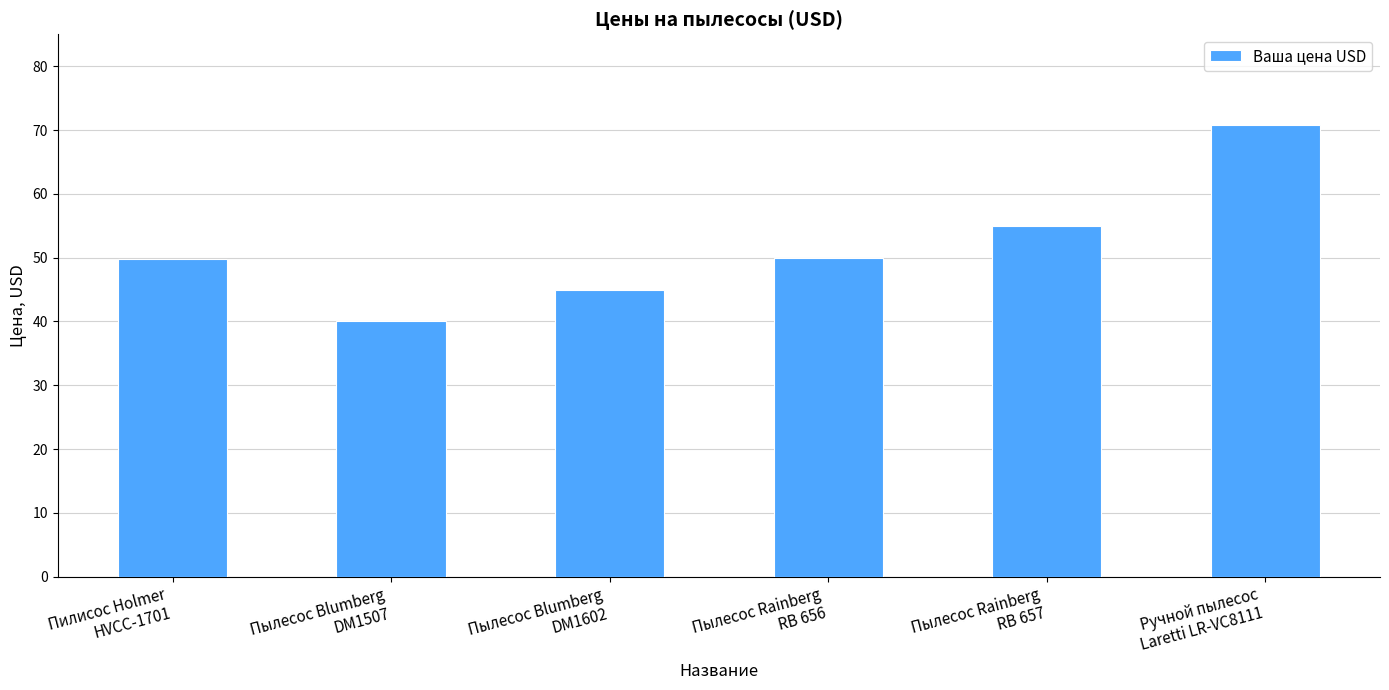

Are the bars grouped side by side (vs. stacked)?

No